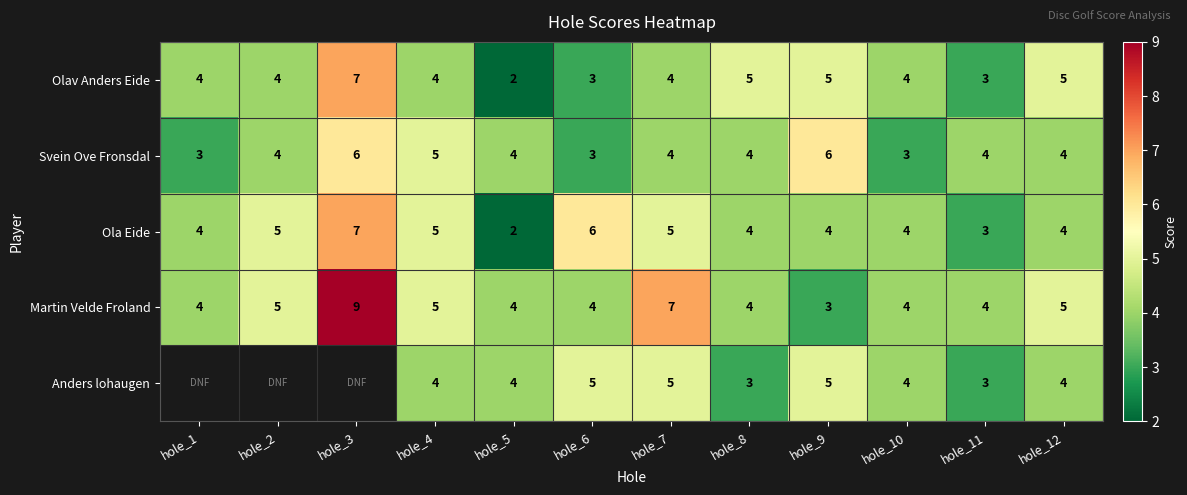

Which label corresponds to the largest value in the chart?

hole_3